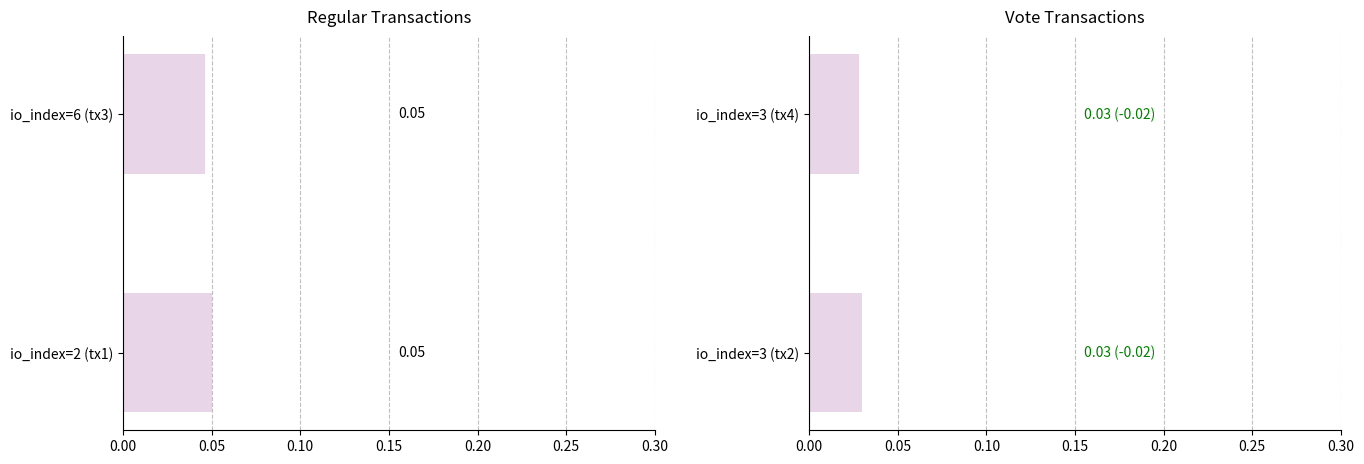

True or false: Regular has a value of 0.0 at io_index=6 (tx3).

True